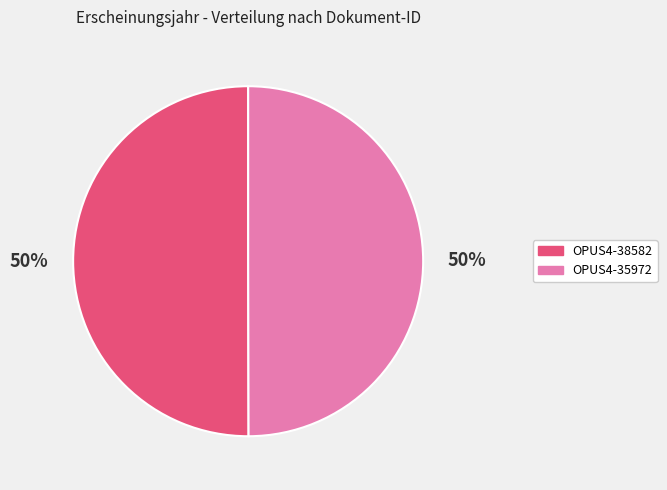

Do OPUS4-35972 and OPUS4-38582 together represent more than half of the pie?

Yes